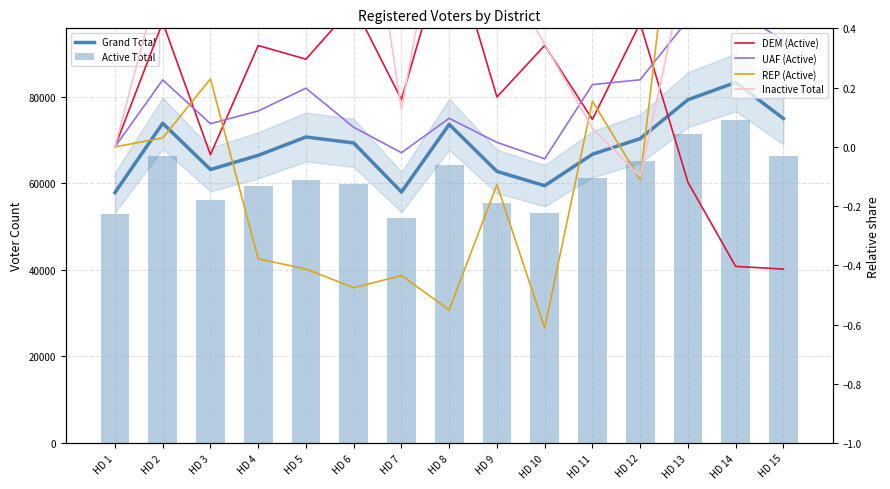

Which category has the lowest value across all series?

HD 10